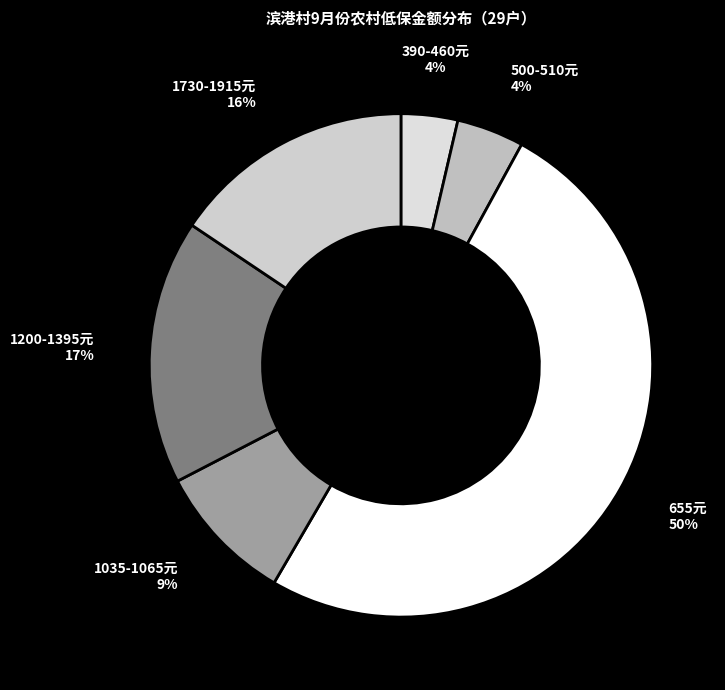

What is the majority slice?

655元 50%